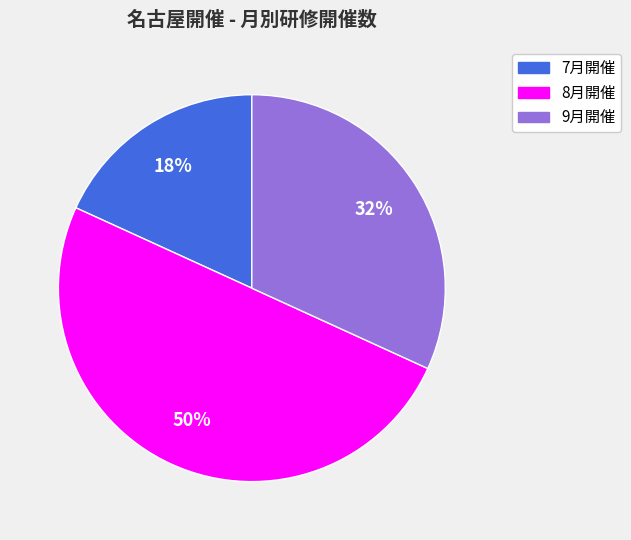

Rank the categories by value from lowest to highest.

7月開催, 9月開催, 8月開催